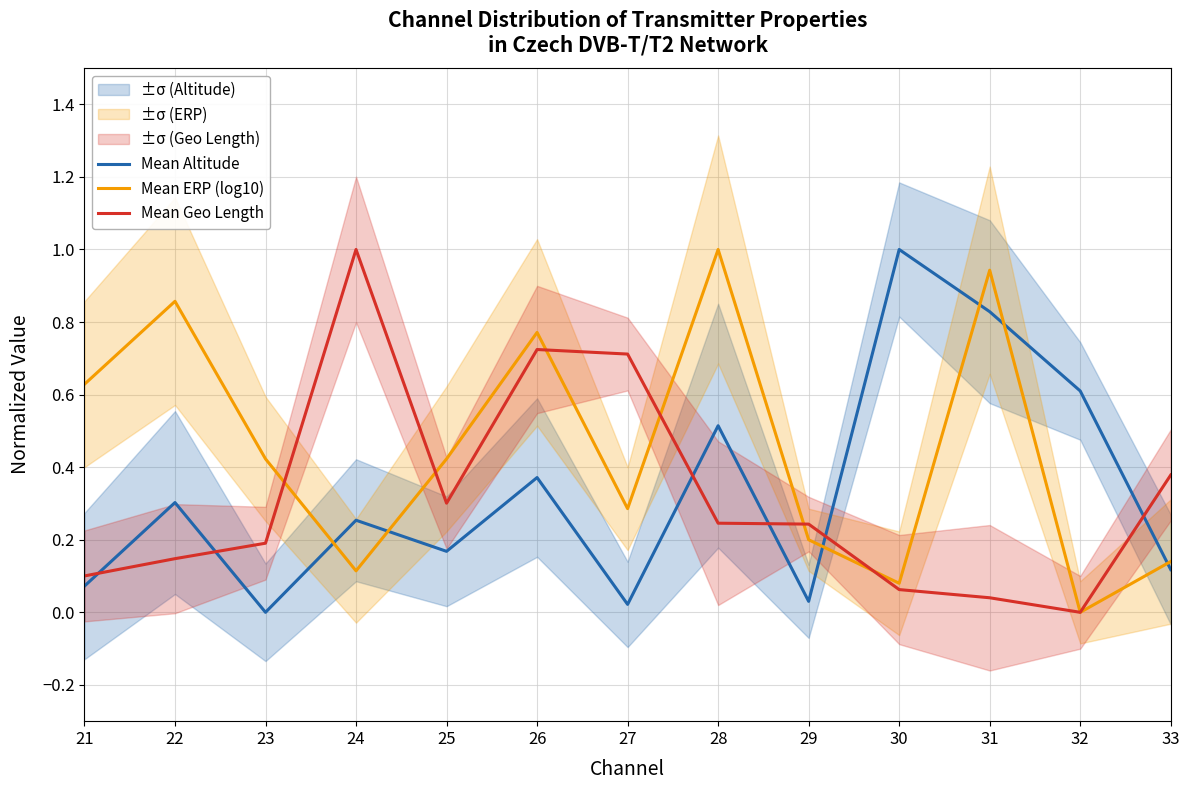

Reading right to left, extract all data points from this chart.

Mean Altitude: 0.1	0.6	0.8	1.0	0.0	0.5	0.0	0.4	0.2	0.3	0.0	0.3	0.1
Mean ERP (log10): 0.1	0.0	0.9	0.1	0.2	1.0	0.3	0.8	0.4	0.1	0.4	0.9	0.6
Mean Geo Length: 0.4	0.0	0.0	0.1	0.2	0.2	0.7	0.7	0.3	1.0	0.2	0.1	0.1